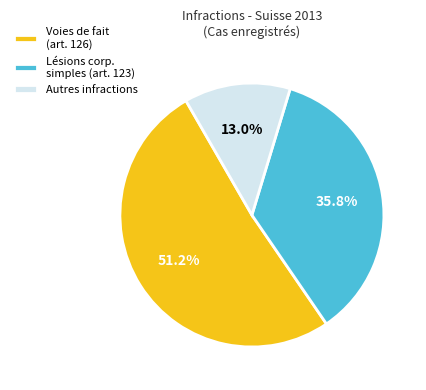

Is there any slice that represents more than half of the pie?

Yes